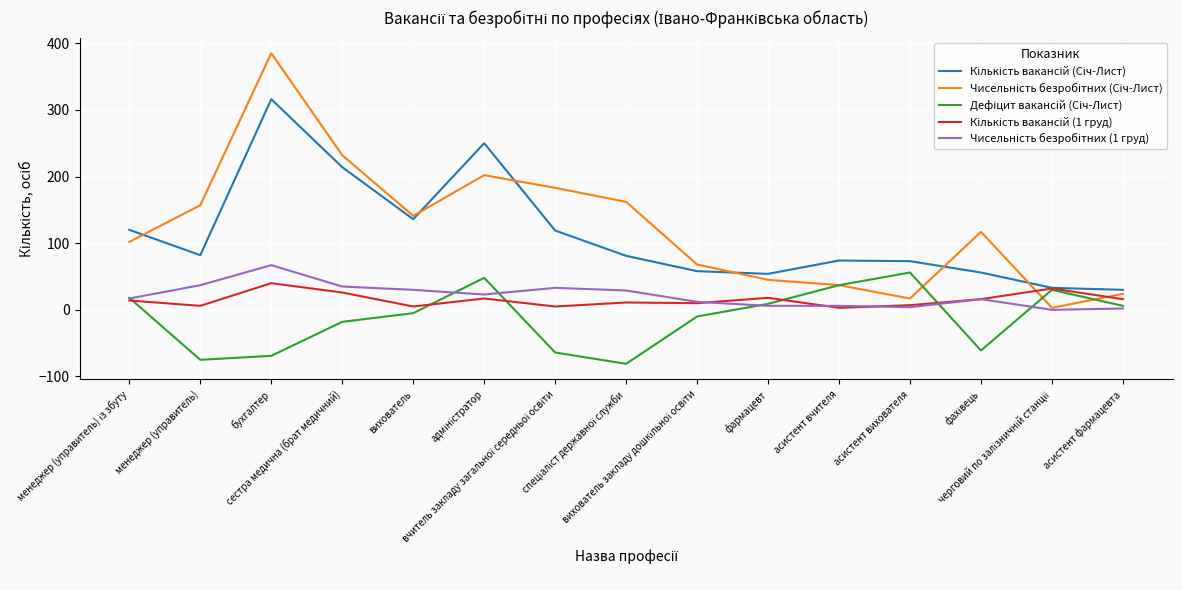

What is the minimum value shown in the chart?

-81